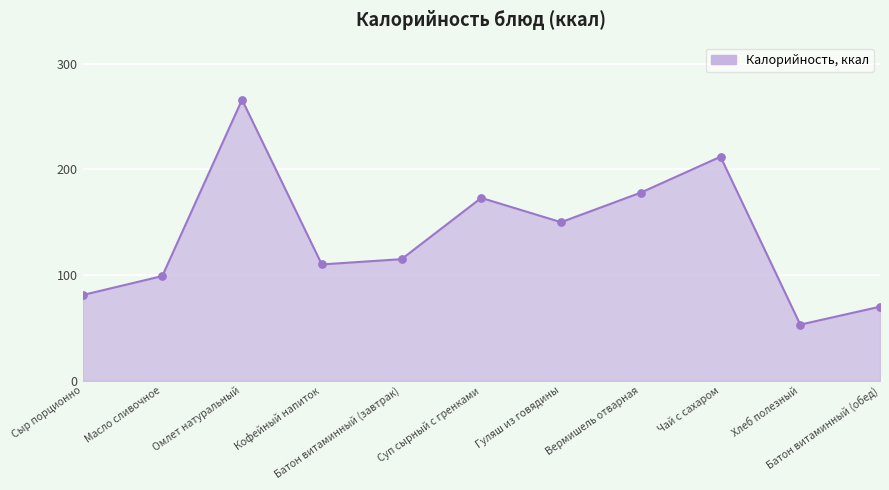

Which has a higher value, Батон витаминный (завтрак) or Чай с сахаром?

Чай с сахаром